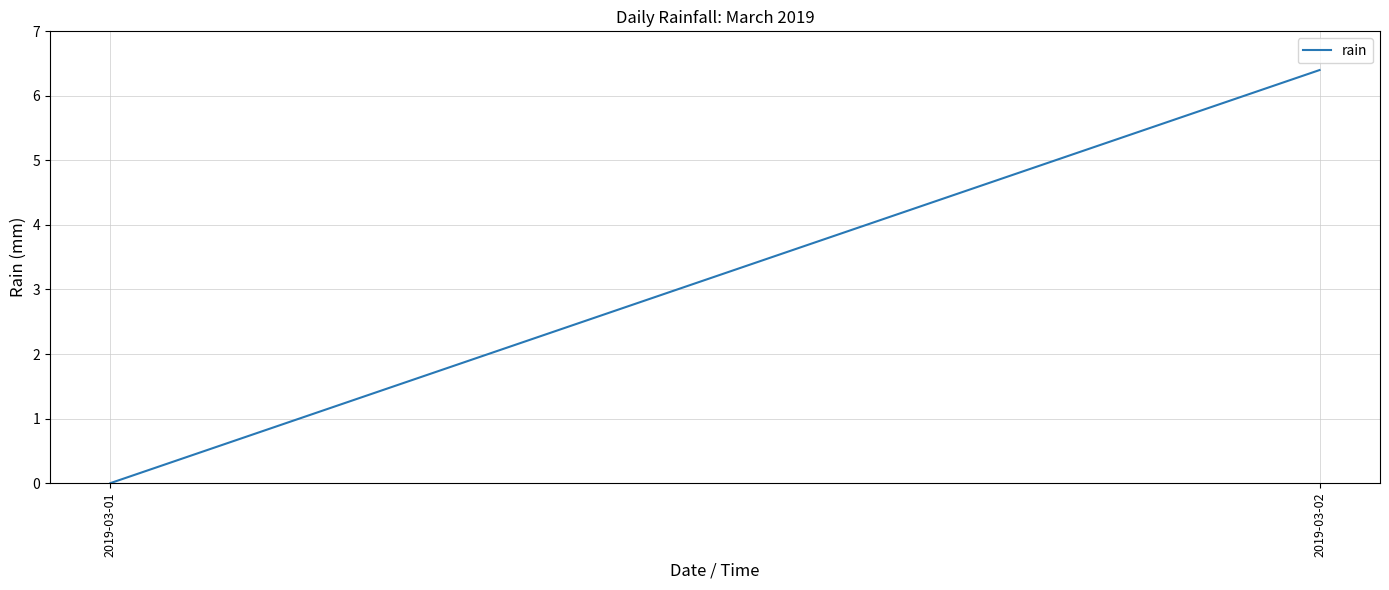

Rank the categories by value from highest to lowest.

2019-03-02, 2019-03-01